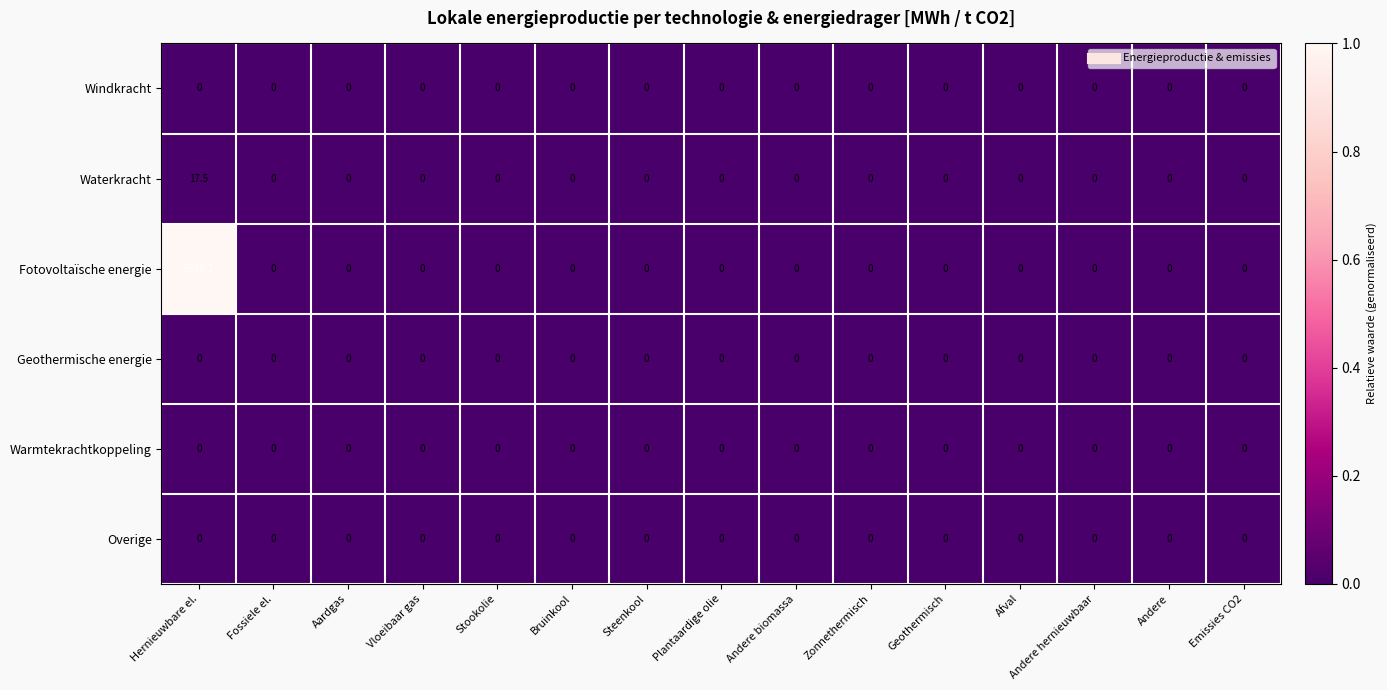

Which series has the largest range (max minus min)?

Fotovoltaïsche energie